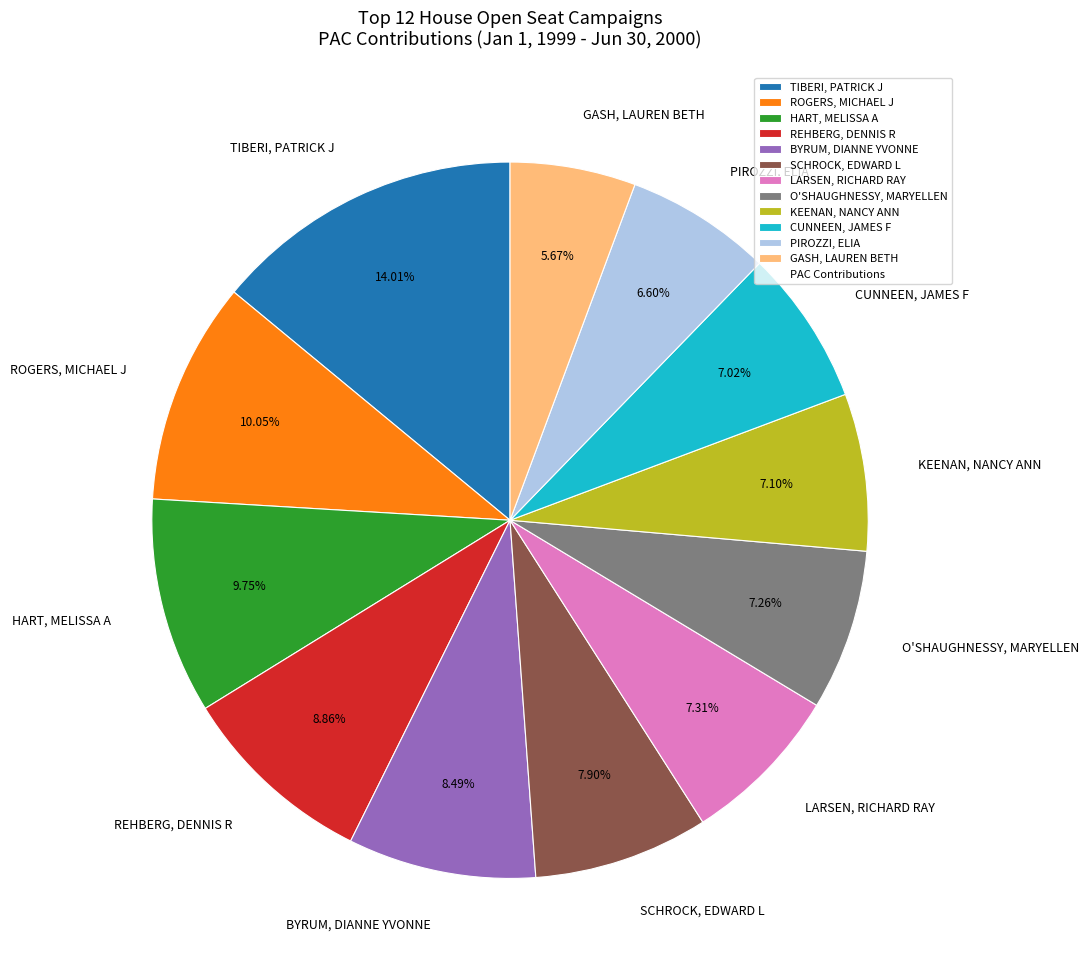

What is the smallest slice in the pie chart?

GASH, LAUREN BETH